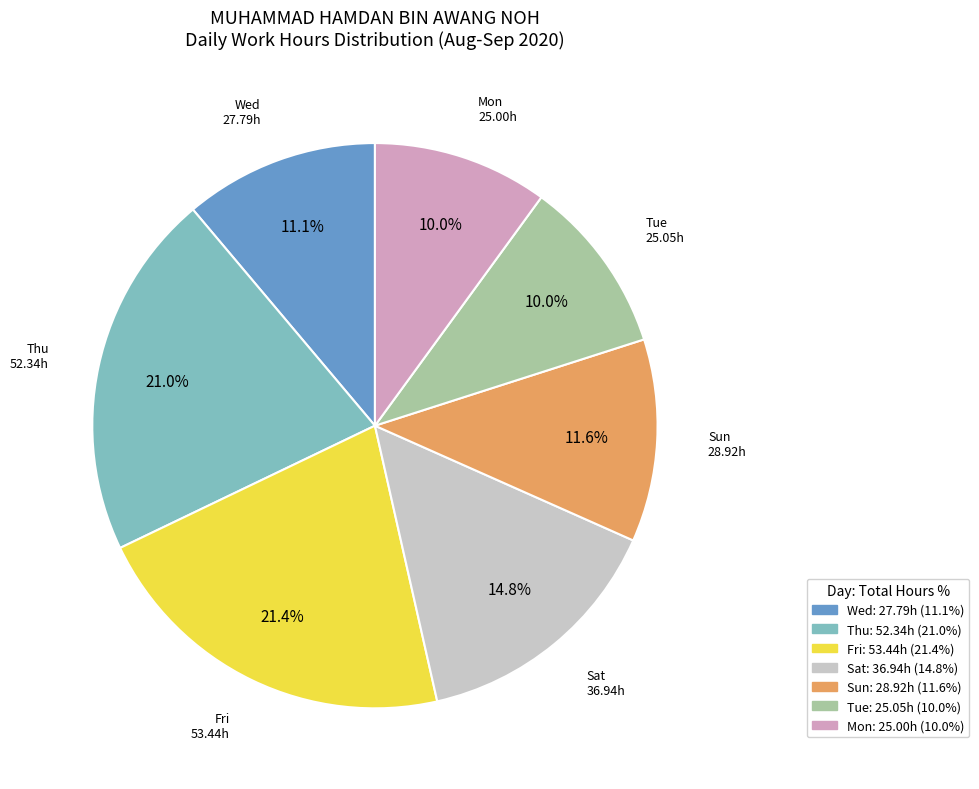

To the nearest percent, what is the average slice percentage?

14%